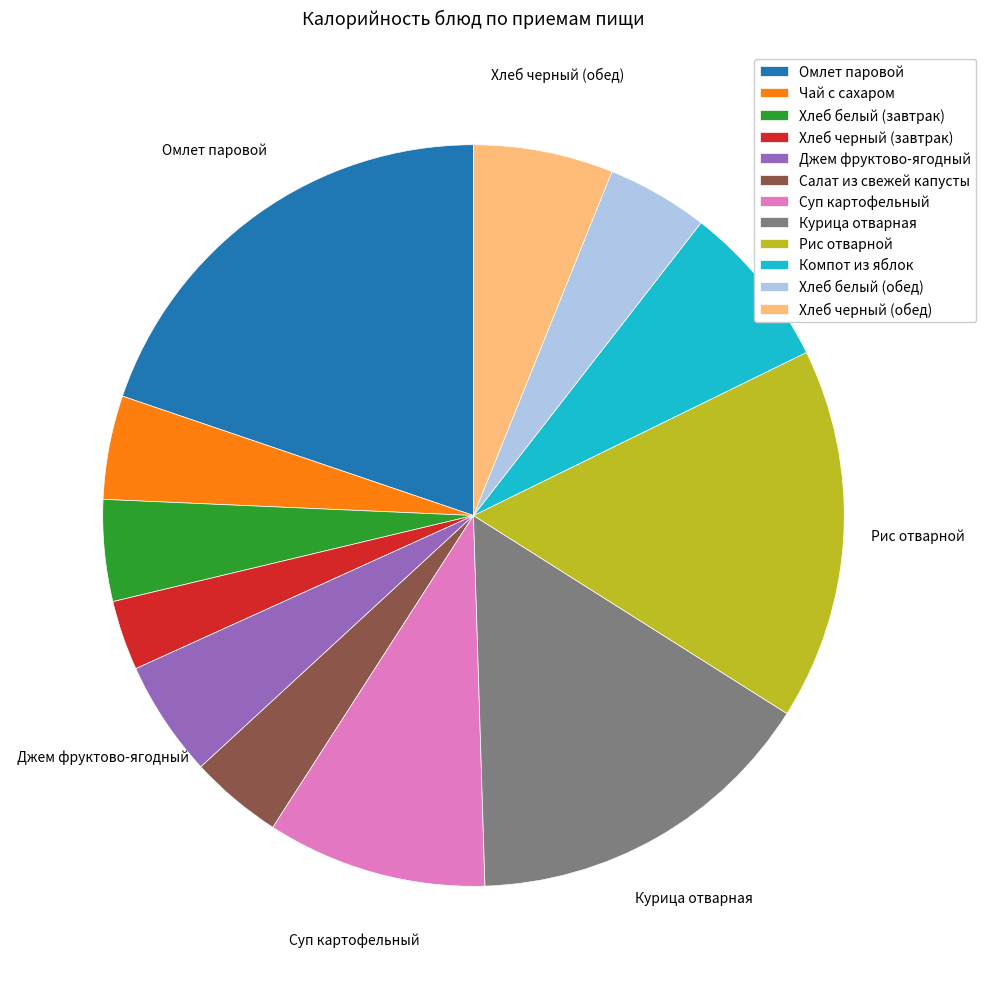

Which has a higher value, Хлеб черный (завтрак) or Хлеб белый (завтрак)?

Хлеб белый (завтрак)